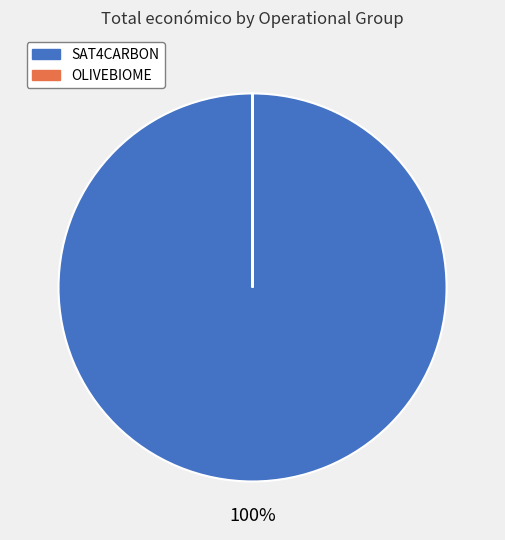

To the nearest percent, what is the difference between the largest and smallest slice percentages?

100%